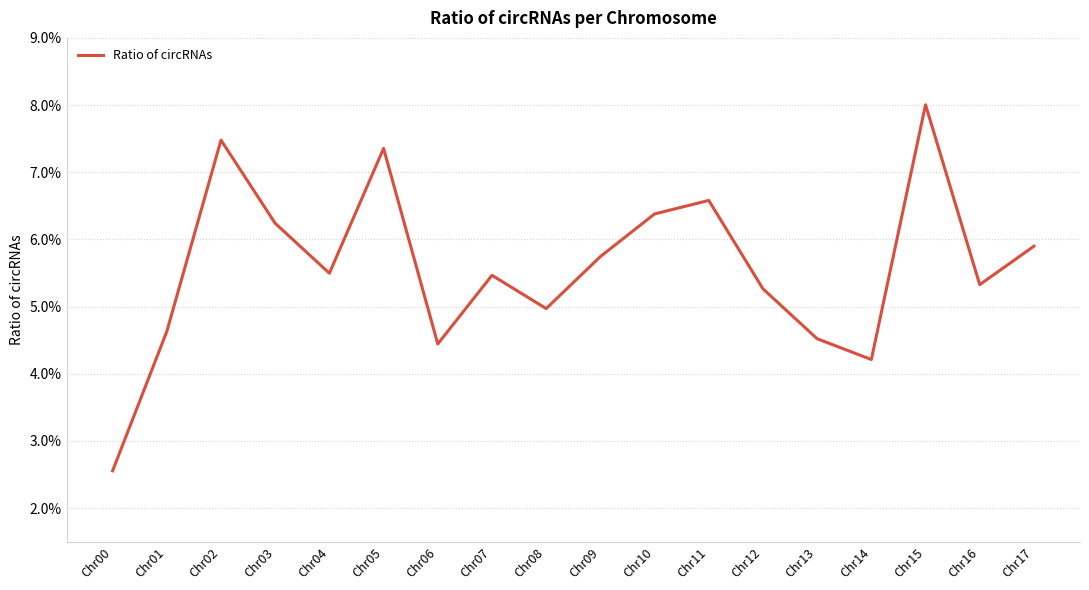

Does the chart display data point markers on the line(s)?

No